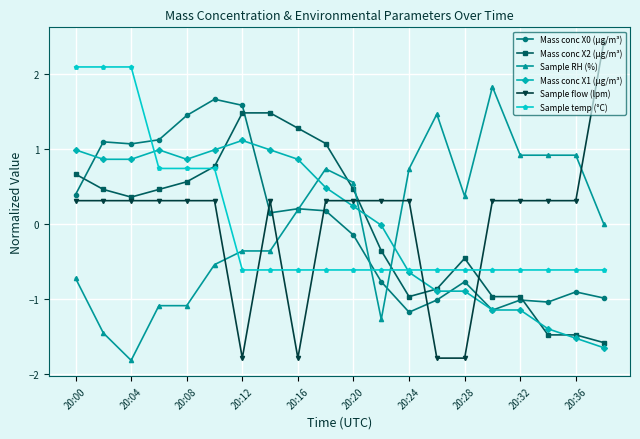

Does the chart display data point markers on the line(s)?

Yes